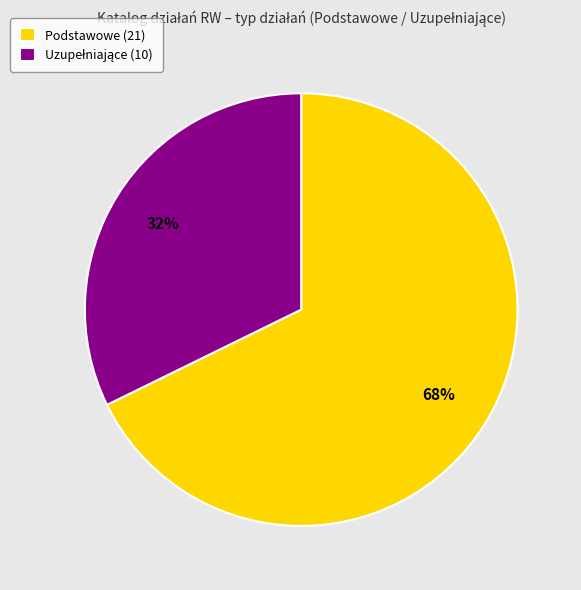

What percentage is the Podstawowe (21) slice, to the nearest percent?

68%